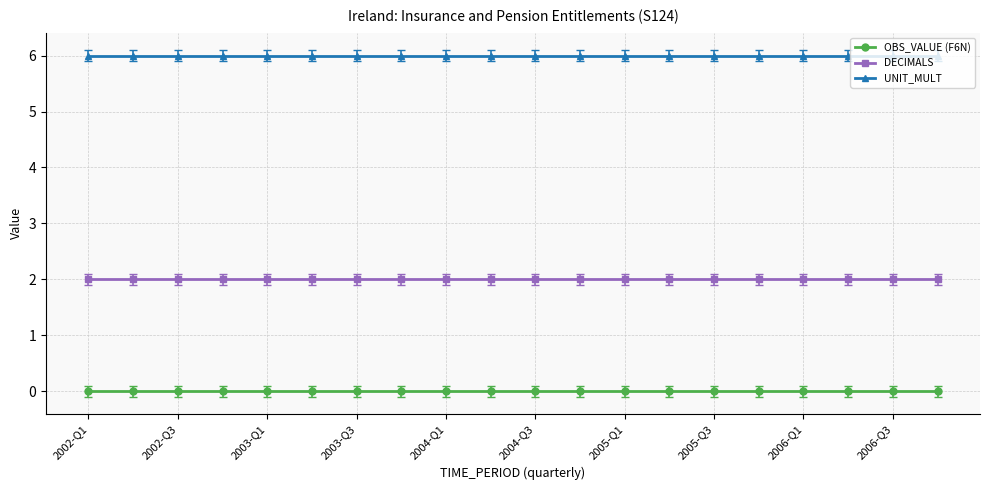

Which series has the largest total across all categories?

UNIT_MULT